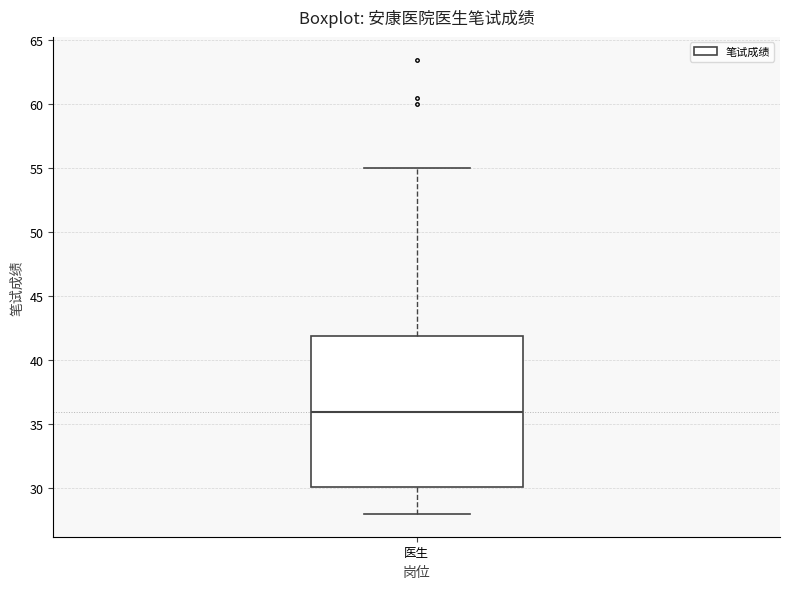

Where does the lower whisker of the box for 医生 end on the y-axis? The values are not printed on the chart, so give them approximately, as read against the axis.

28